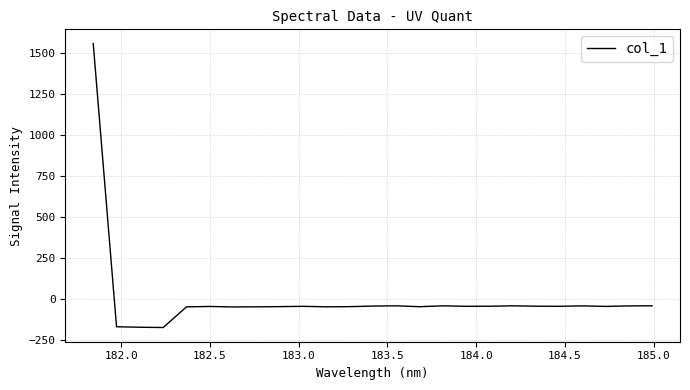

How many values are above zero?

1